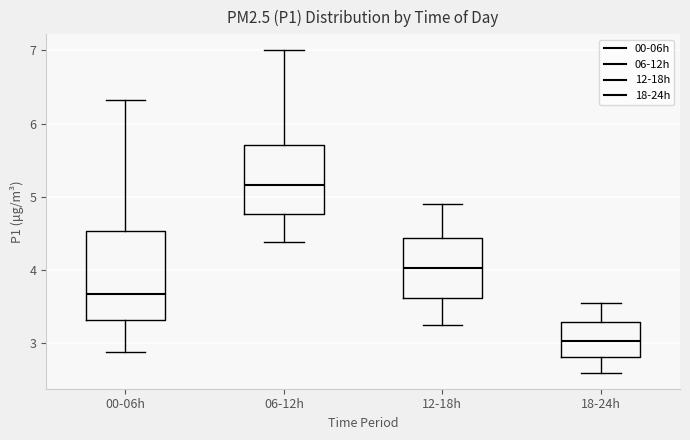

Reading left to right, transcribe this box plot: for each box, give where its median line is, the range the box spans, and where its two whiskers end, as read against the y-axis. The values are not printed on the chart, so give them approximately, as read against the axis.

00-06h: median 3.7, box 3.3 to 4.5, whiskers 2.9 to 6.3
06-12h: median 5.2, box 4.8 to 5.7, whiskers 4.4 to 7.0
12-18h: median 4.0, box 3.6 to 4.4, whiskers 3.3 to 4.9
18-24h: median 3.0, box 2.8 to 3.3, whiskers 2.6 to 3.6